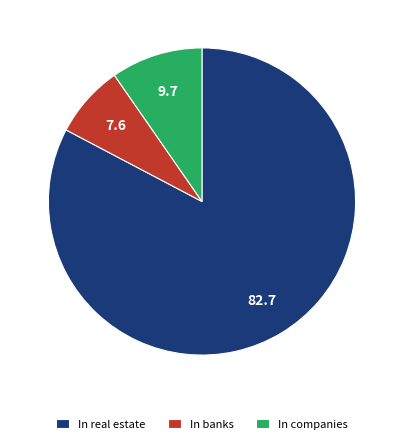

Does any single category account for the majority?

Yes